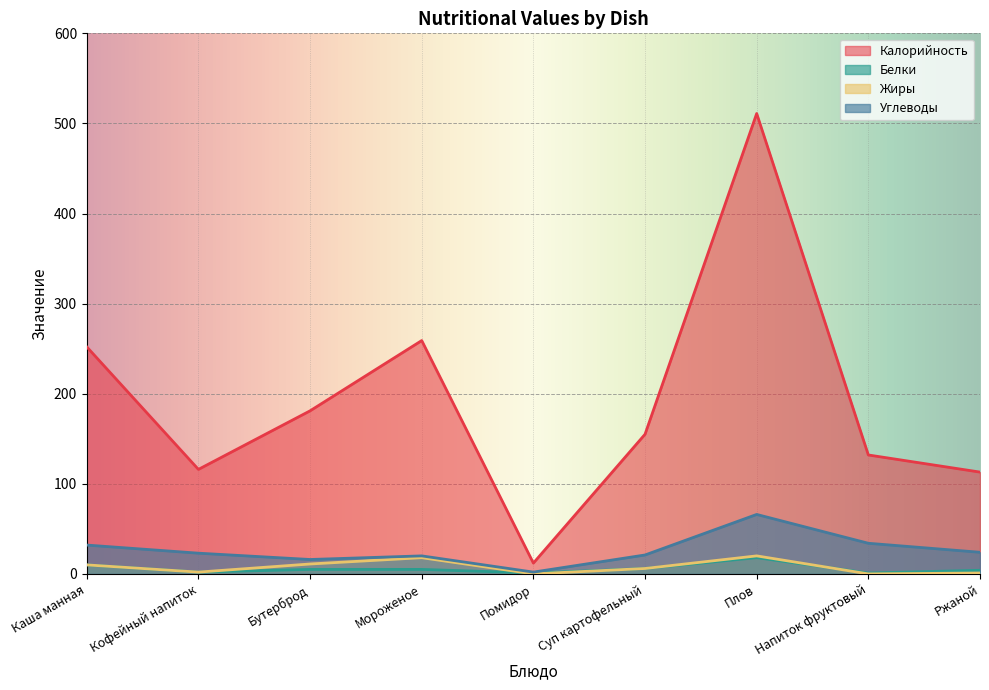

True or false: Углеводы has a value of 23 at Кофейный напиток.

True